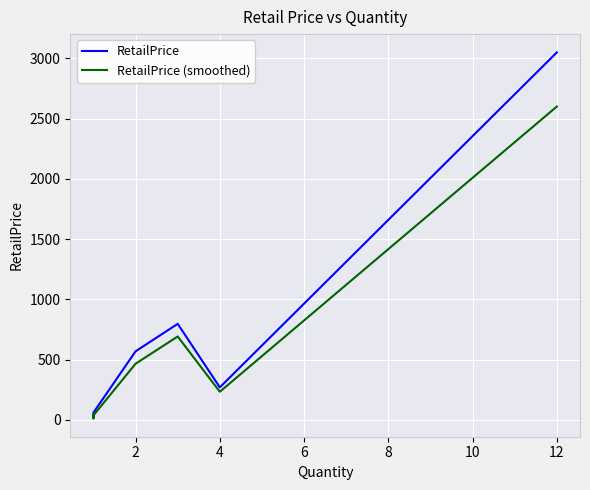

What is the difference between the second highest and minimum values in the RetailPrice (smoothed) series?

680.1